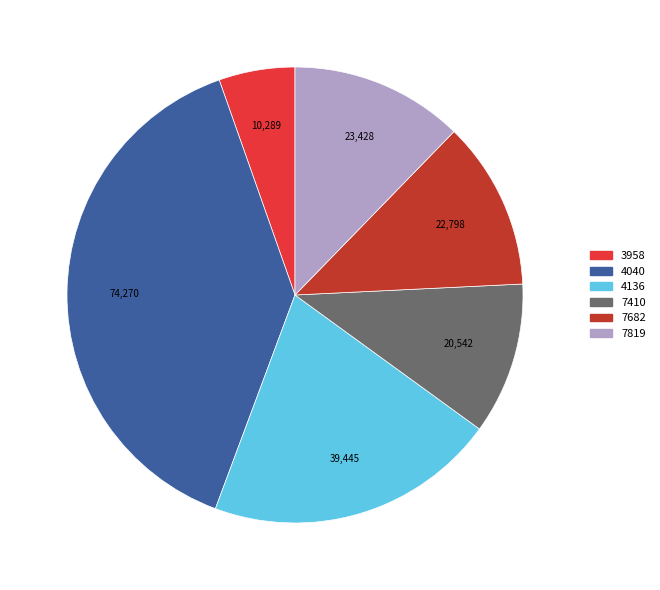

Is there a majority slice in this chart?

No